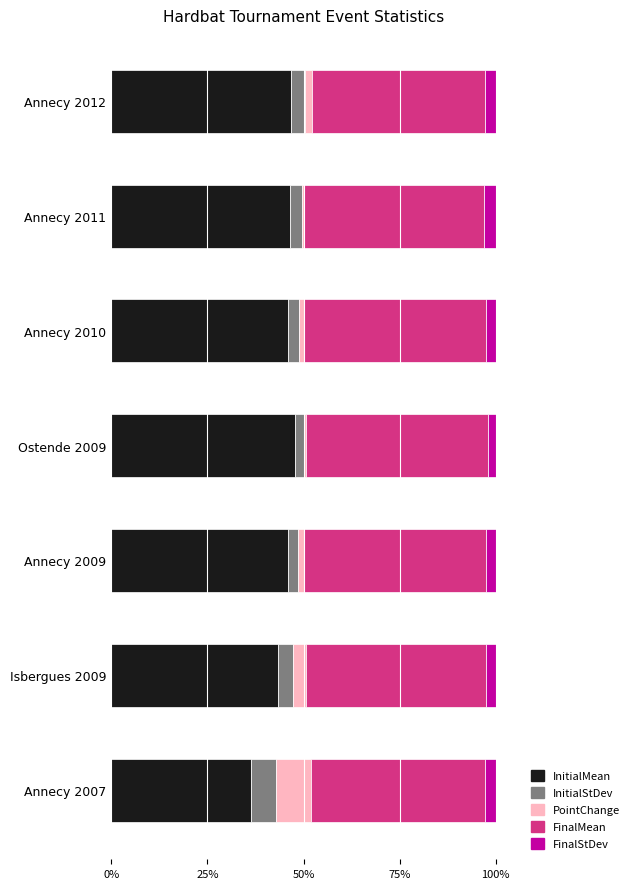

The value of InitialMean at Annecy 2011 is 29.7. True or false?

False